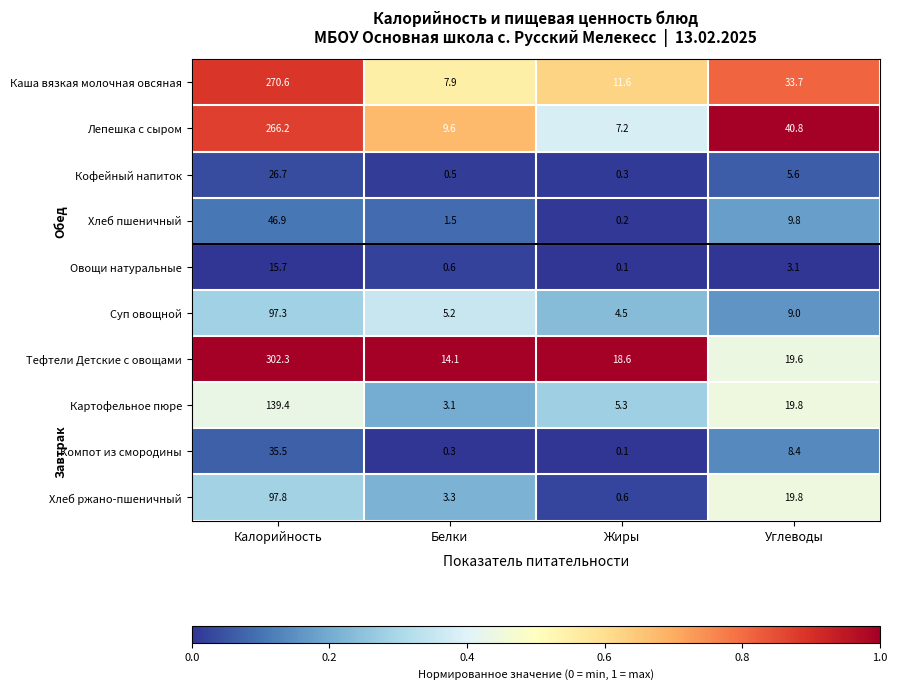

Which series has the largest range (max minus min)?

Тефтели Детские с овощами